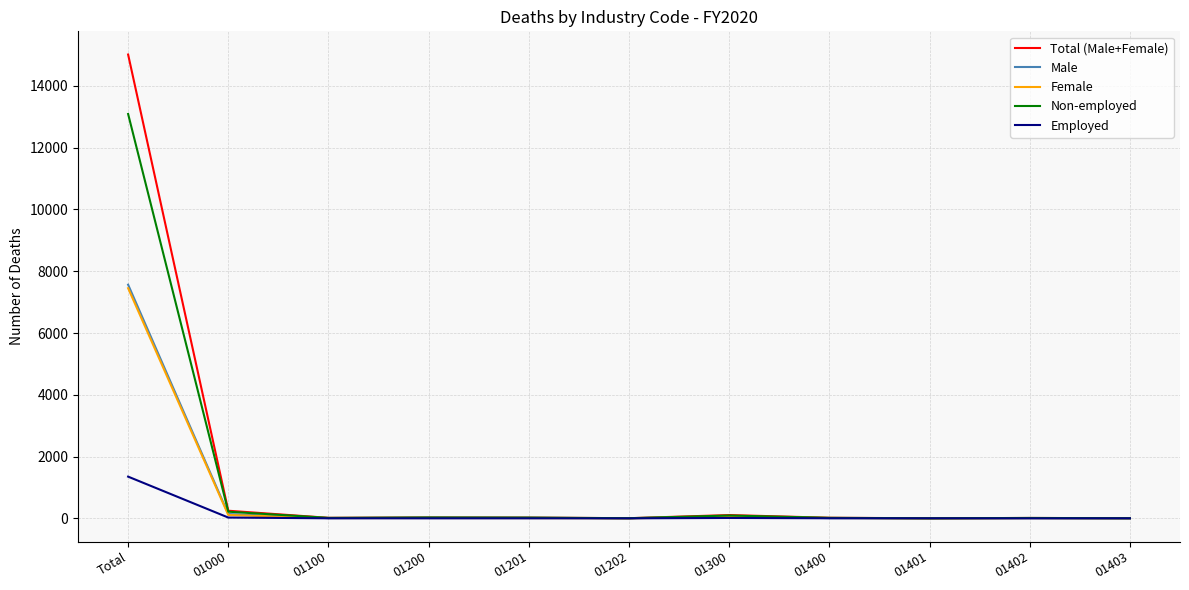

In Total (Male+Female), how many points are higher than both neighbors (excluding endpoints)?

3